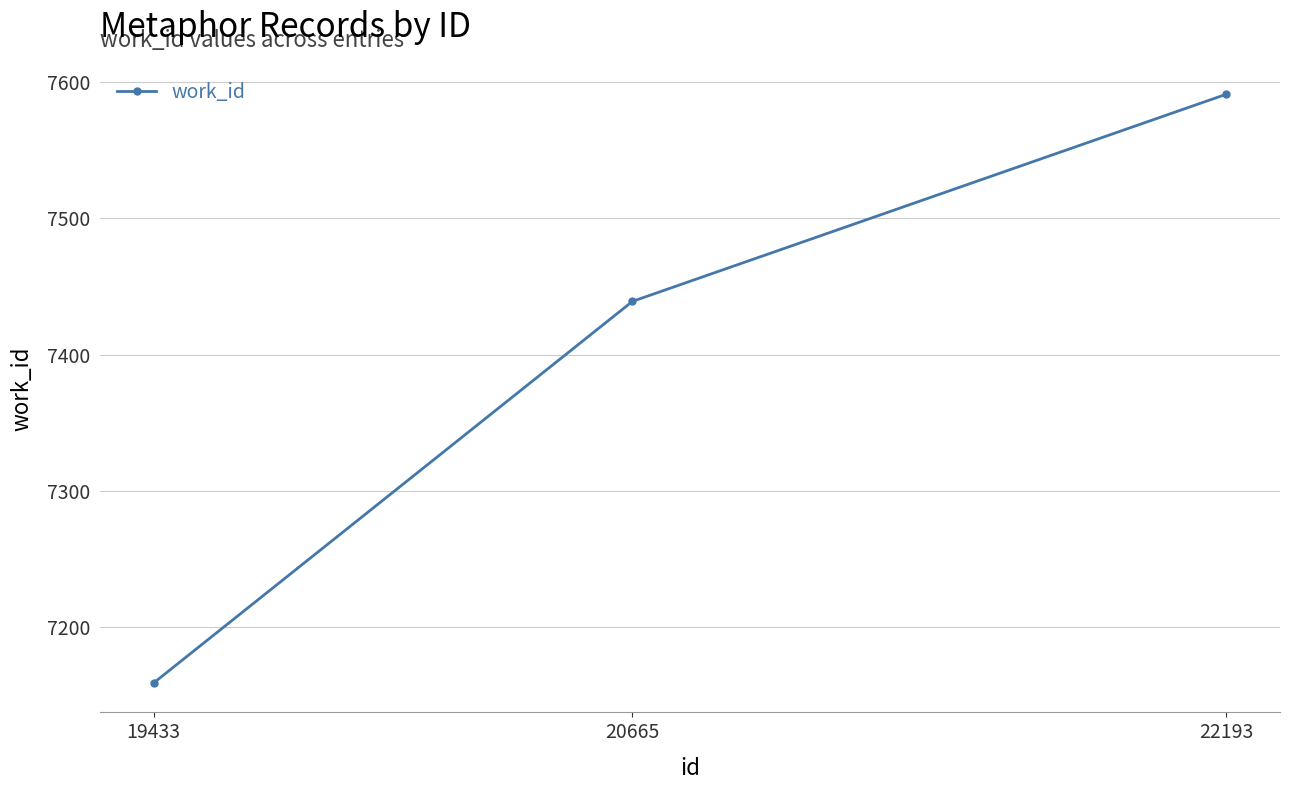

Which has a higher value, 19433 or 20665?

20665